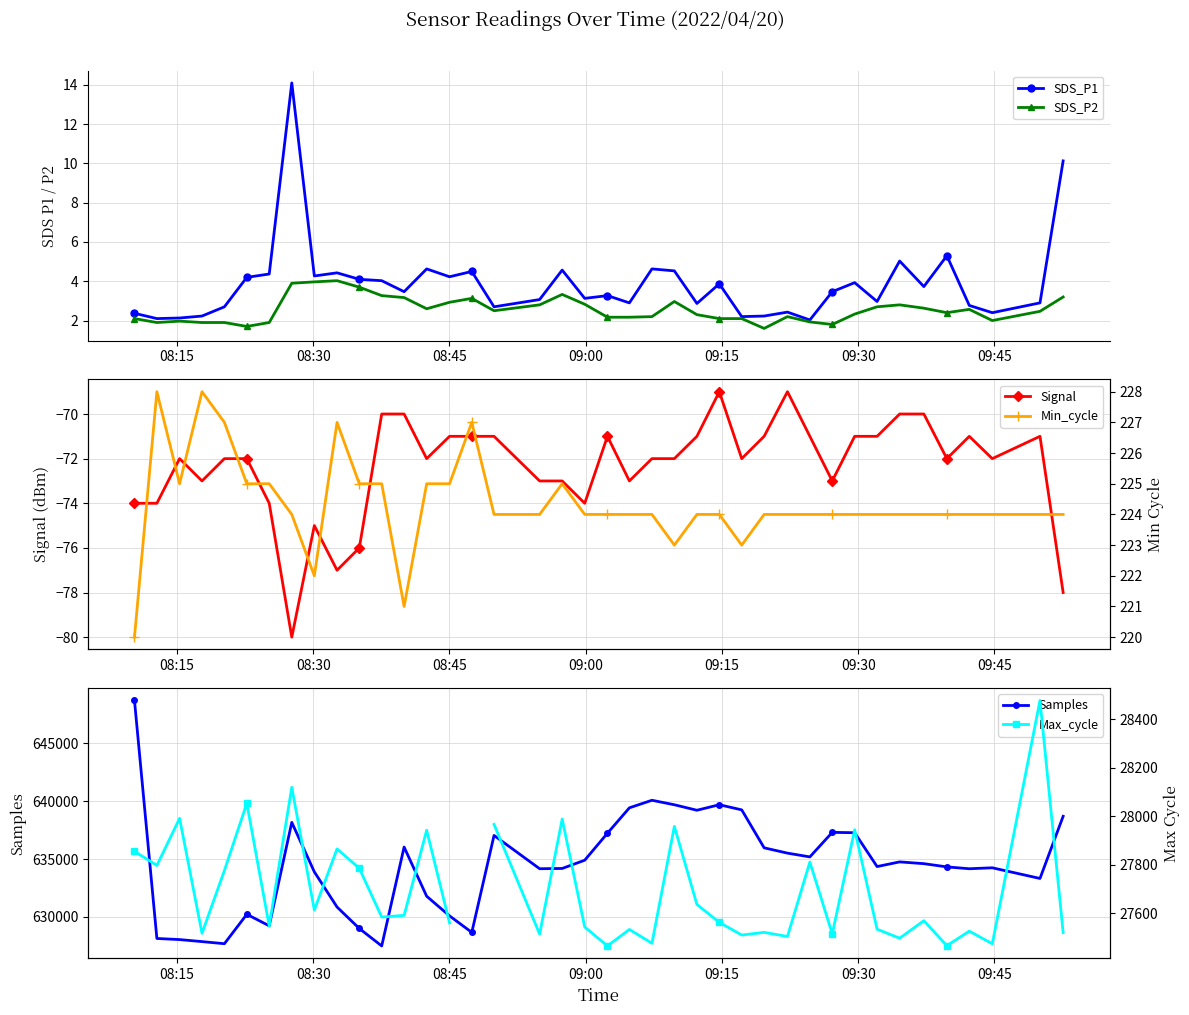

What is the highest value of the SDS_P2 series?

4.0